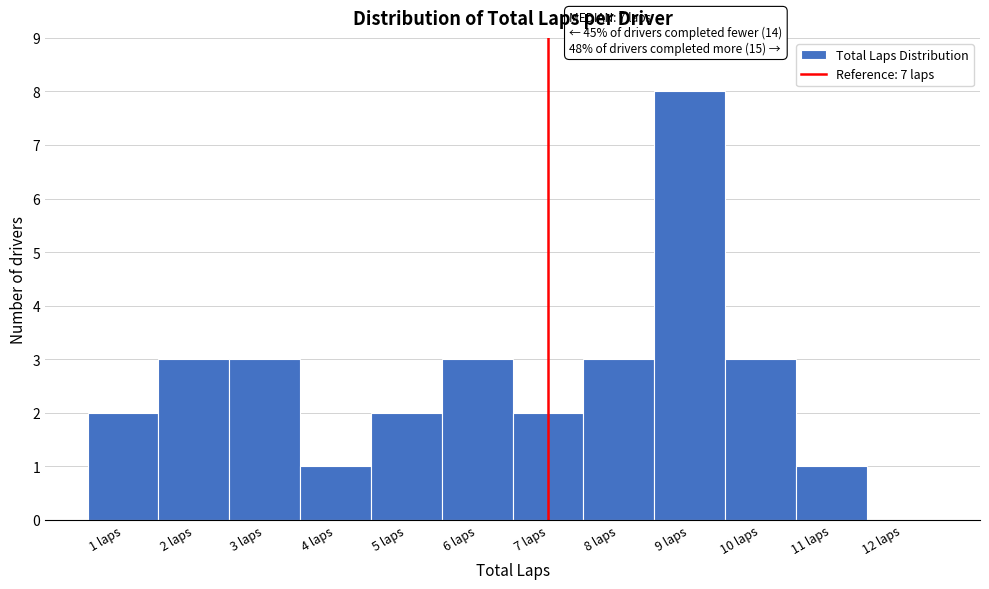

Over which range of the x-axis is the bar tallest?

8.5 to 9.5